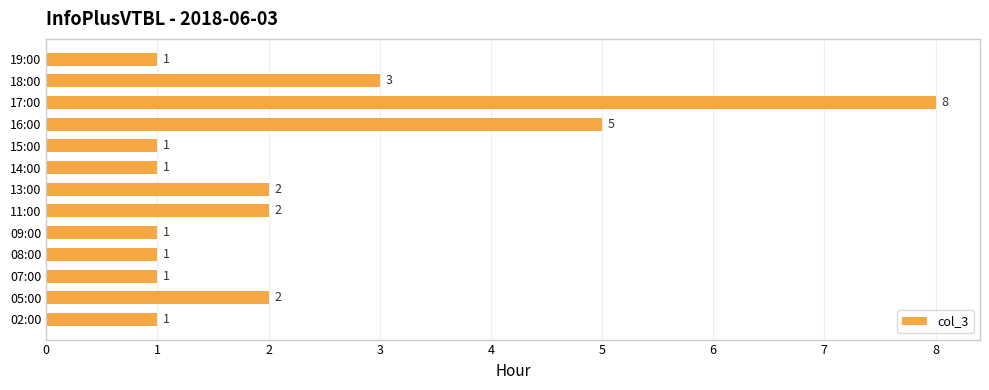

Reading top to bottom, what are all the values shown in this chart?

19:00=1	18:00=3	17:00=8	16:00=5	15:00=1	14:00=1	13:00=2	11:00=2	09:00=1	08:00=1	07:00=1	05:00=2	02:00=1